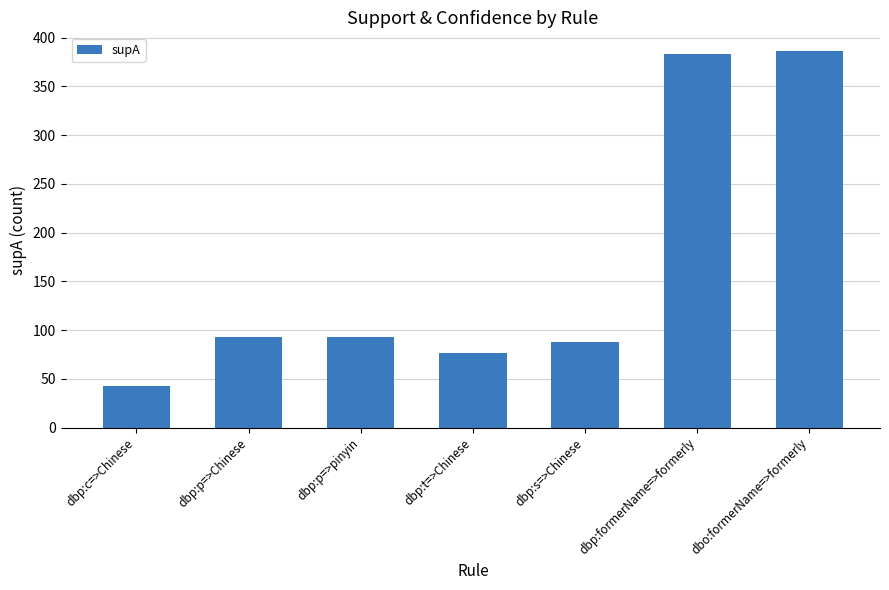

What is the difference between the maximum and minimum values?

343